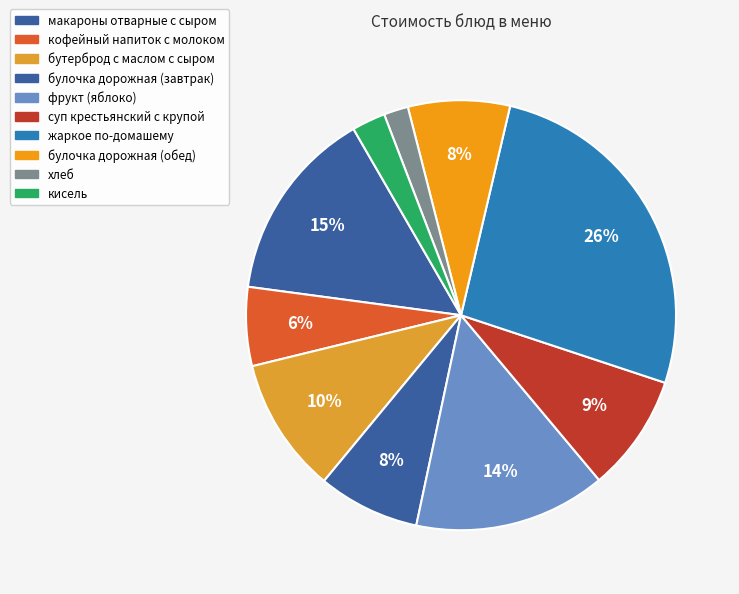

Between жаркое по-домашему and суп крестьянский с крупой, which is larger?

жаркое по-домашему